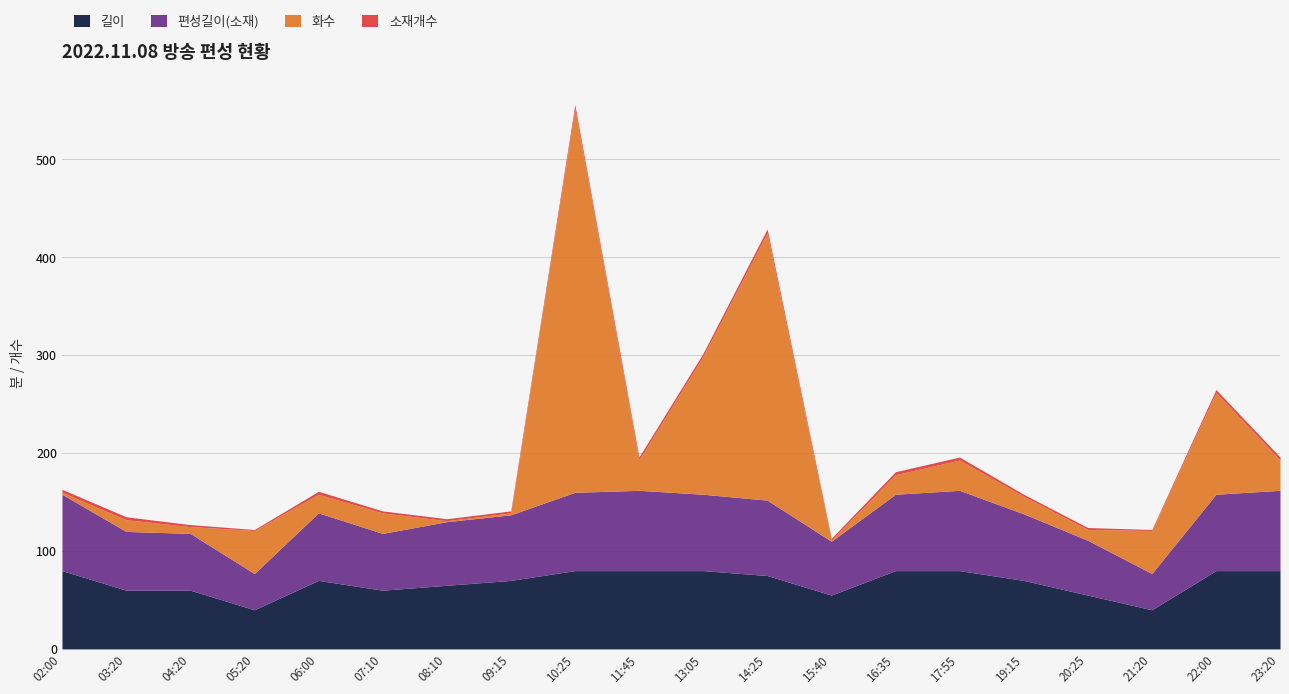

List the labels in order of 편성길이(소재) value, largest first.

11:45, 17:55, 23:20, 10:25, 02:00, 13:05, 16:35, 22:00, 14:25, 06:00, 19:15, 09:15, 08:10, 03:20, 04:20, 07:10, 20:25, 15:40, 05:20, 21:20